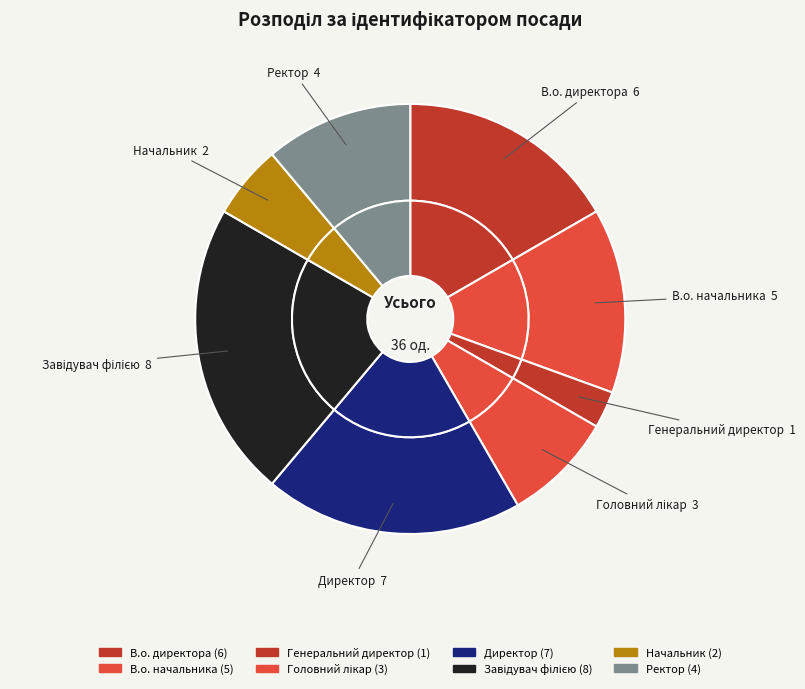

To the nearest percent, what percentage of the pie is Начальник?

6%